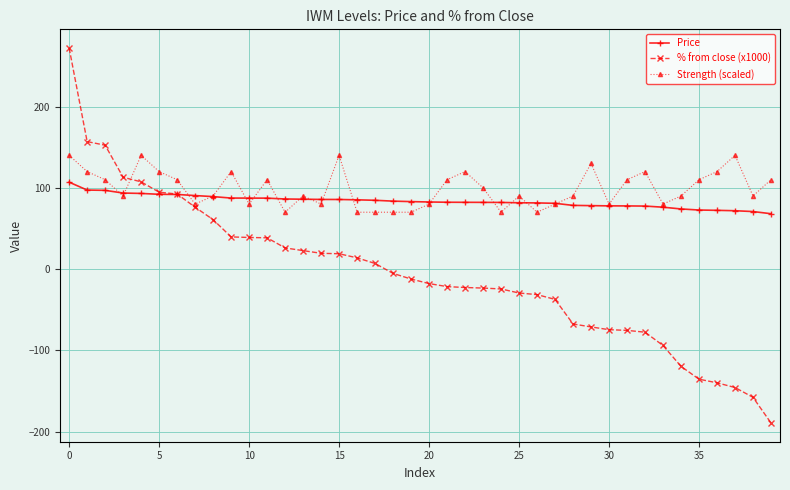

Rank the series by their maximum value, from highest to lowest.

% from close (x1000), Strength (scaled), Price